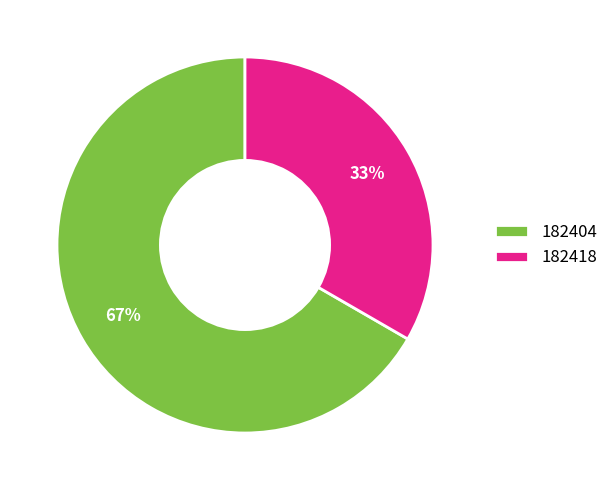

Which category has the biggest portion of the pie?

182404